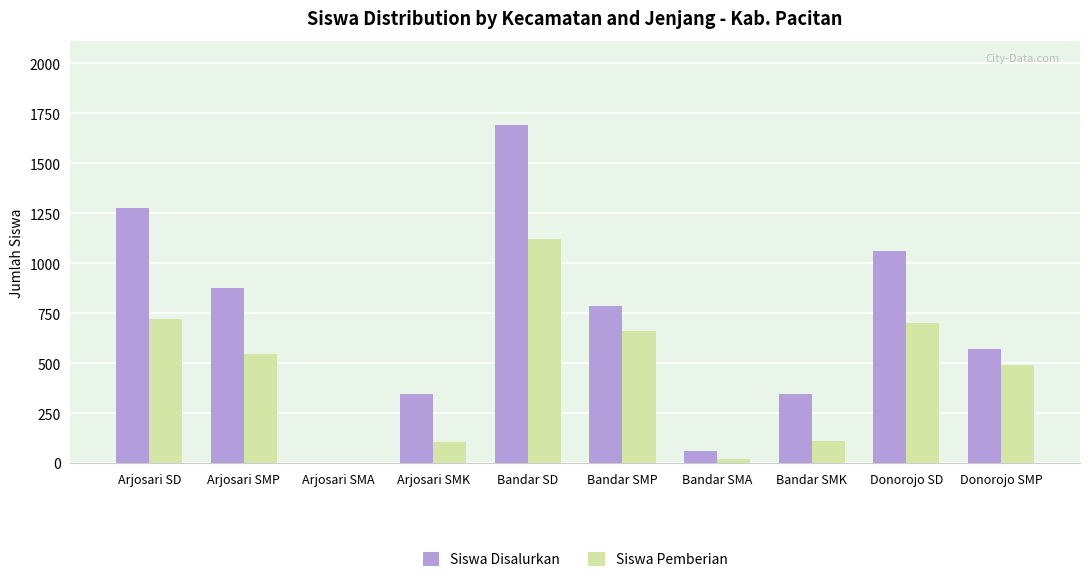

What is the greatest value displayed?

1690